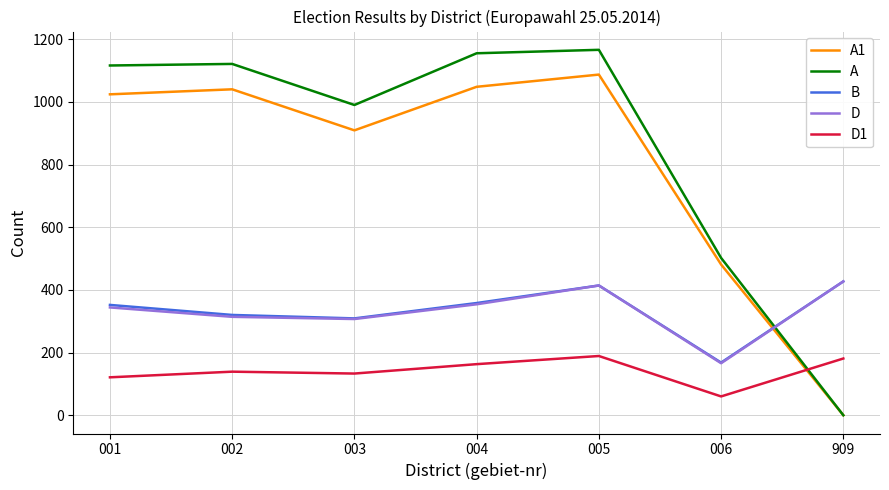

What is the sum of all A1 values?

5589